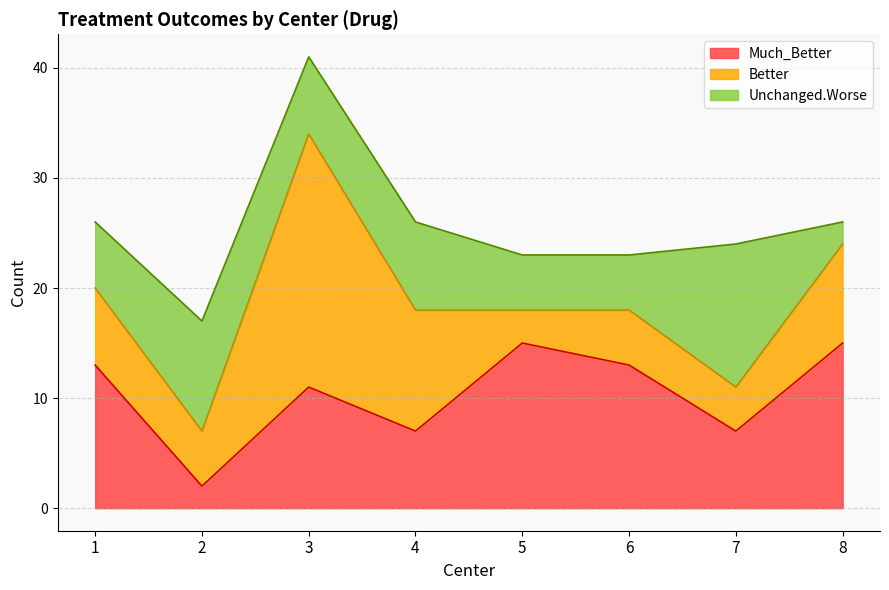

Rank the series at 3 from lowest to highest value.

Unchanged.Worse, Much_Better, Better